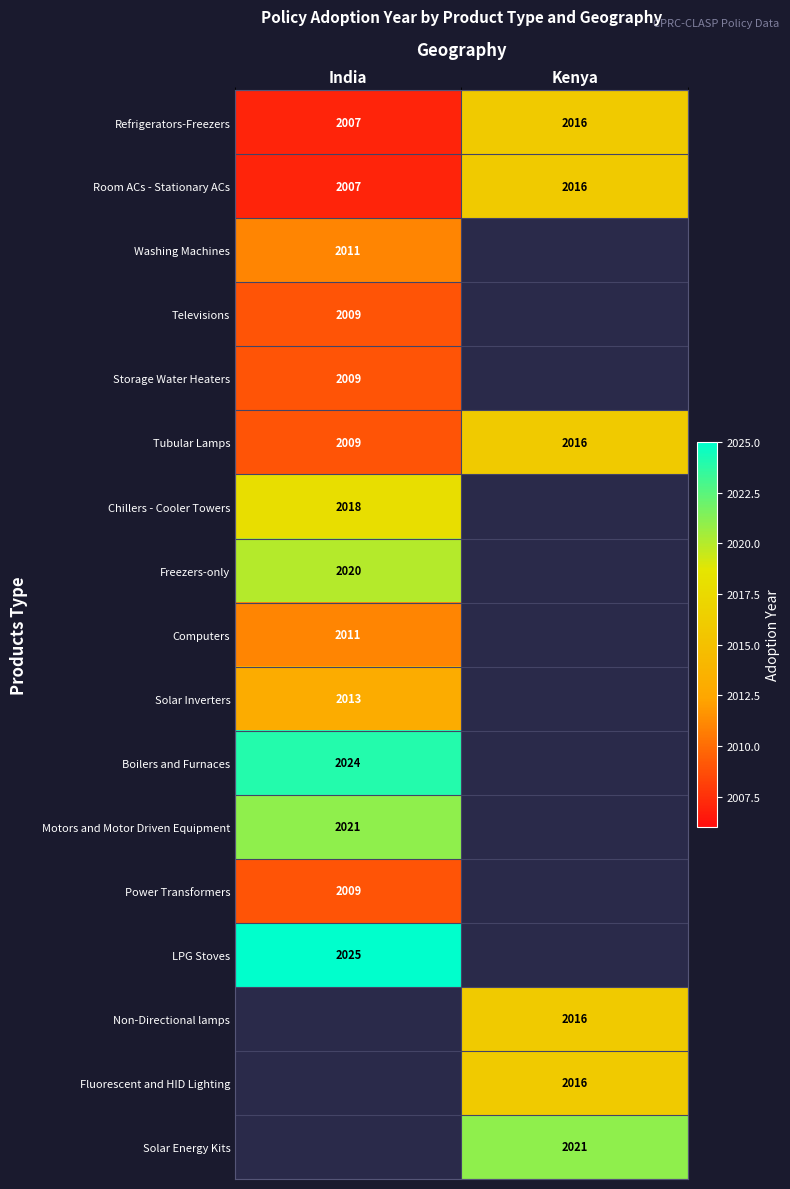

At which category is the sum across all series the highest?

India